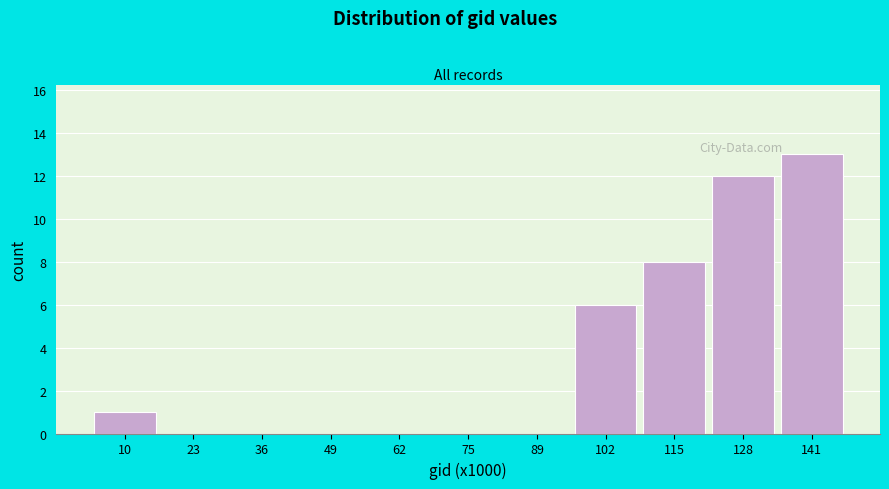

Reading left to right, extract all data points from this chart.

10=1	23=0	36=0	49=0	62=0	75=0	89=0	102=6	115=8	128=12	141=13